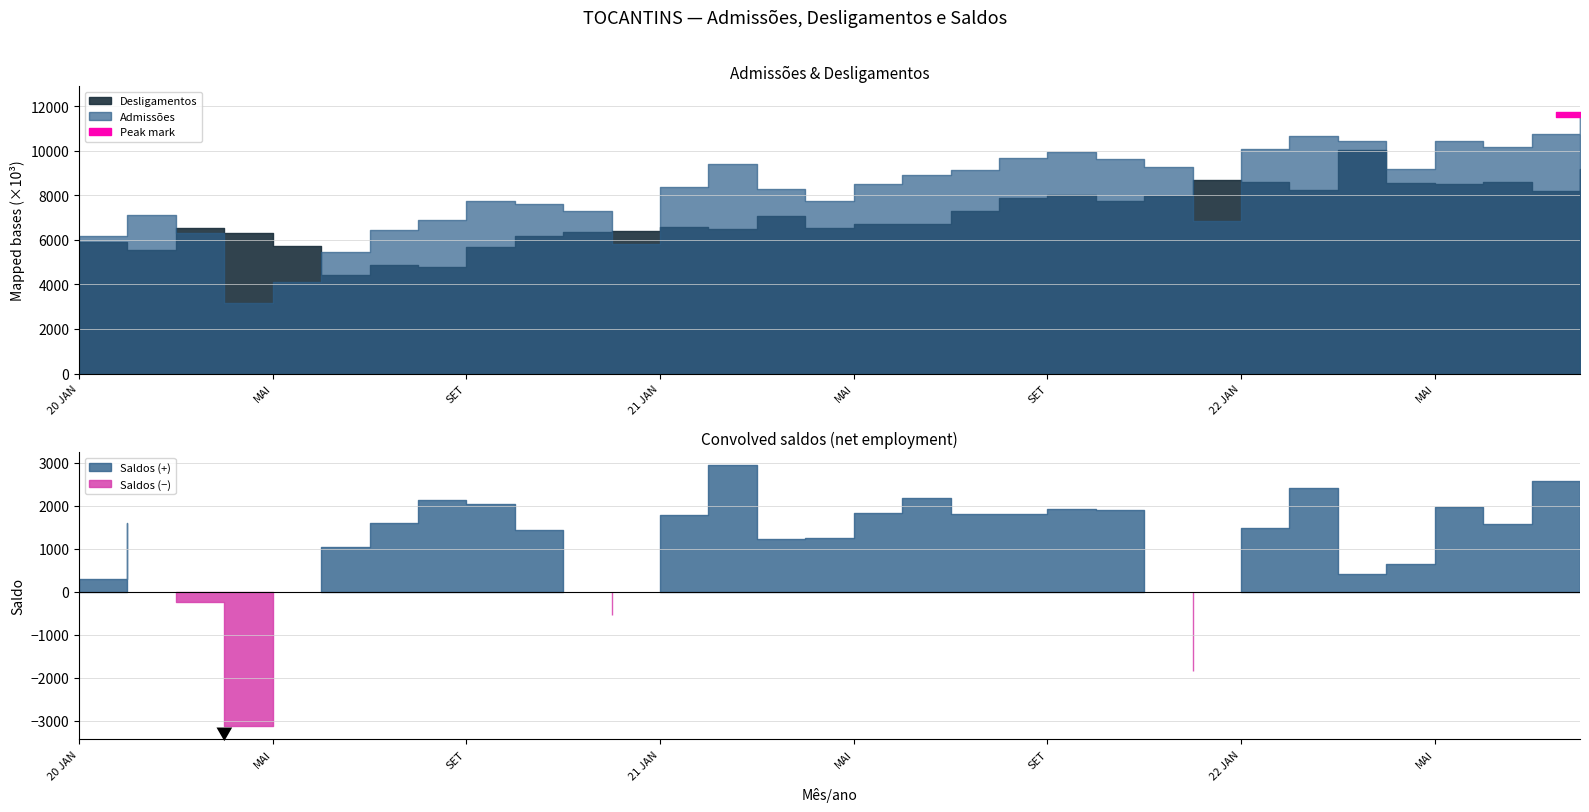

What is the smallest value displayed?

-3133